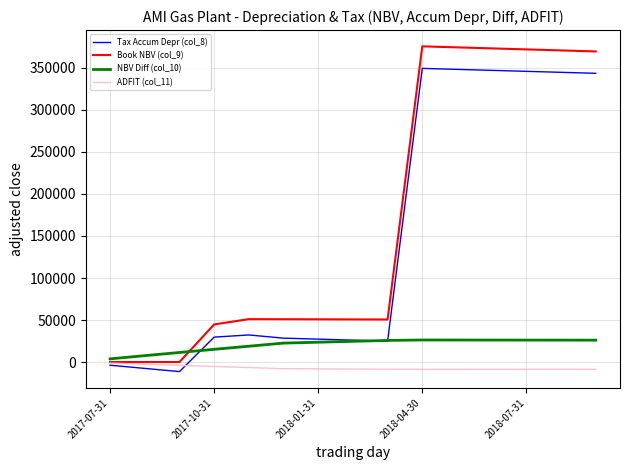

Which series has the largest range (max minus min)?

Book NBV (col_9)